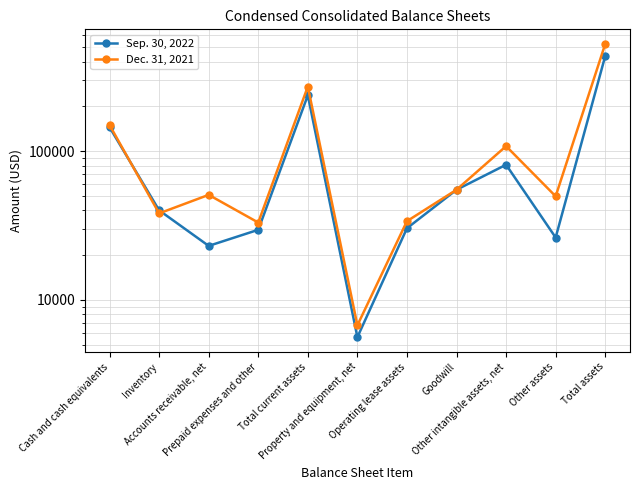

Rank the categories by Sep. 30, 2022 value from lowest to highest.

Property and equipment, net, Accounts receivable, net, Other assets, Prepaid expenses and other, Operating lease assets, Inventory, Goodwill, Other intangible assets, net, Cash and cash equivalents, Total current assets, Total assets